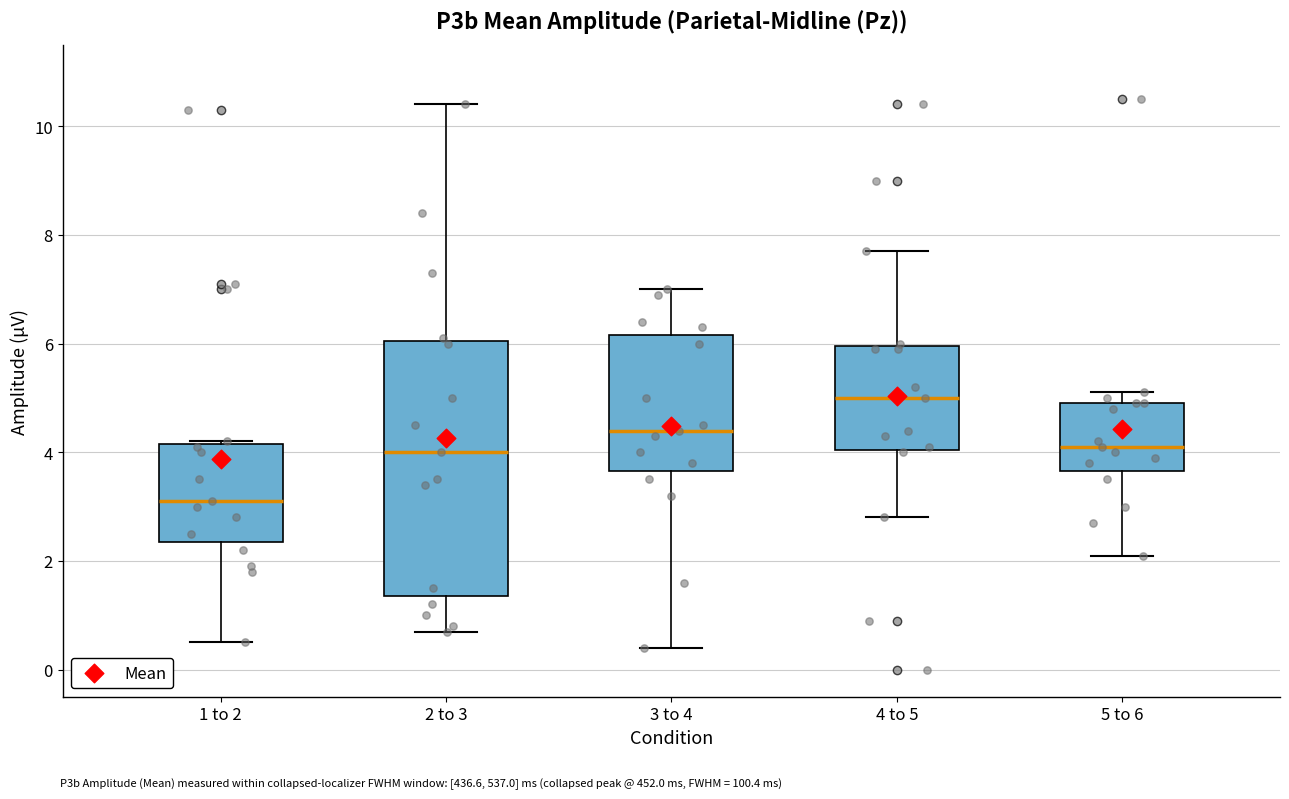

Reading left to right, read every box against the y-axis: the position of its median line, the range the box covers, and the ends of its whiskers. The values are not printed on the chart, so give them approximately, as read against the axis.

1 to 2: median 3.2, box 2.4 to 4.2, whiskers 0.6 to 4.2
2 to 3: median 4.0, box 1.4 to 6.0, whiskers 0.8 to 10.4
3 to 4: median 4.4, box 3.6 to 6.2, whiskers 0.4 to 7.0
4 to 5: median 5.0, box 4.0 to 6.0, whiskers 2.8 to 7.8
5 to 6: median 4.2, box 3.6 to 5.0, whiskers 2.2 to 5.2